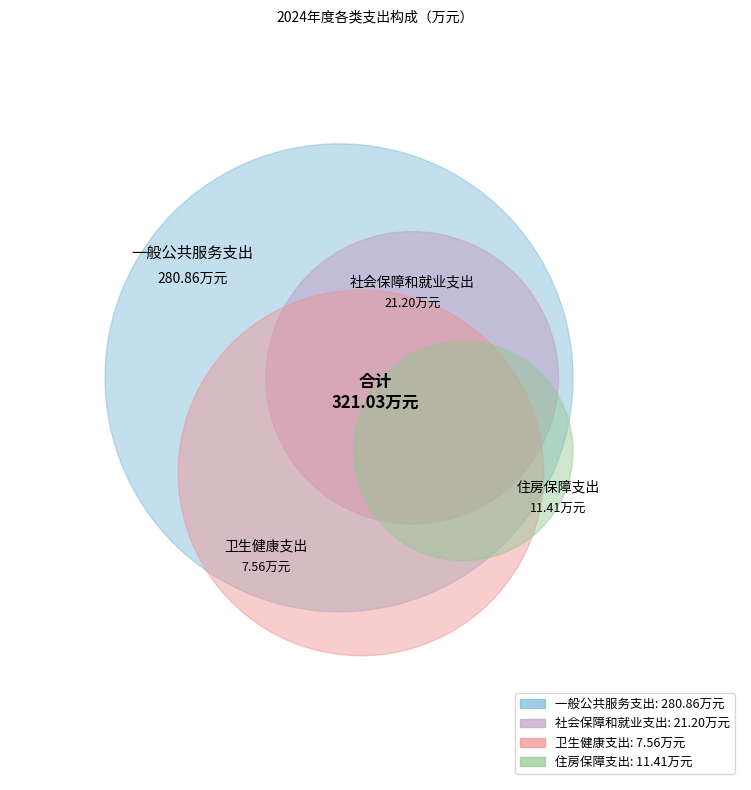

To the nearest percent, what is the average slice percentage?

25%